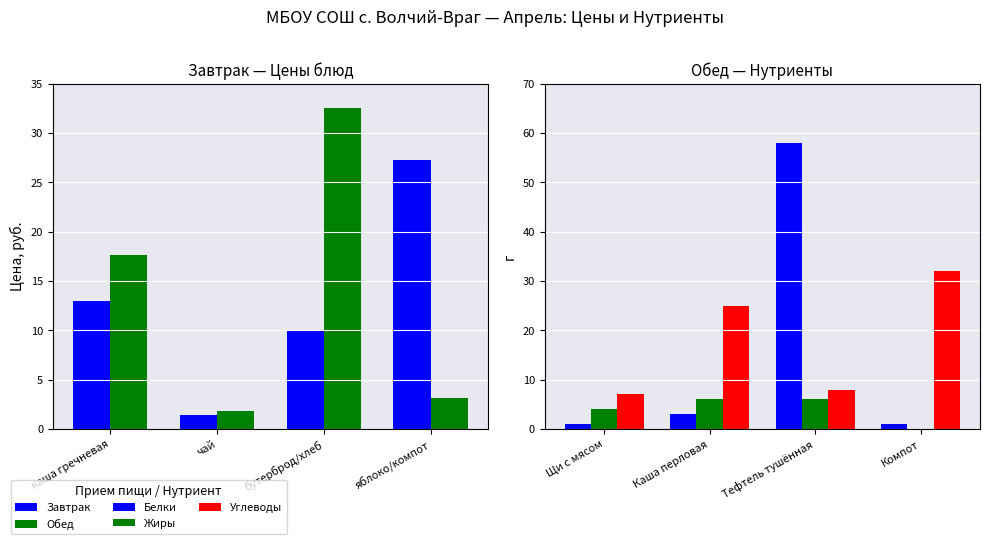

Count the number of data series in this chart.

5